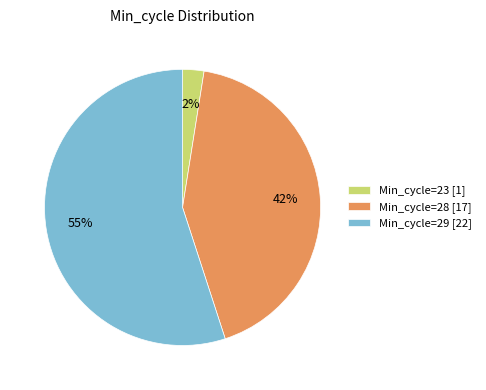

Is it true that Min_cycle=23 [1] is 2% of the pie?

True